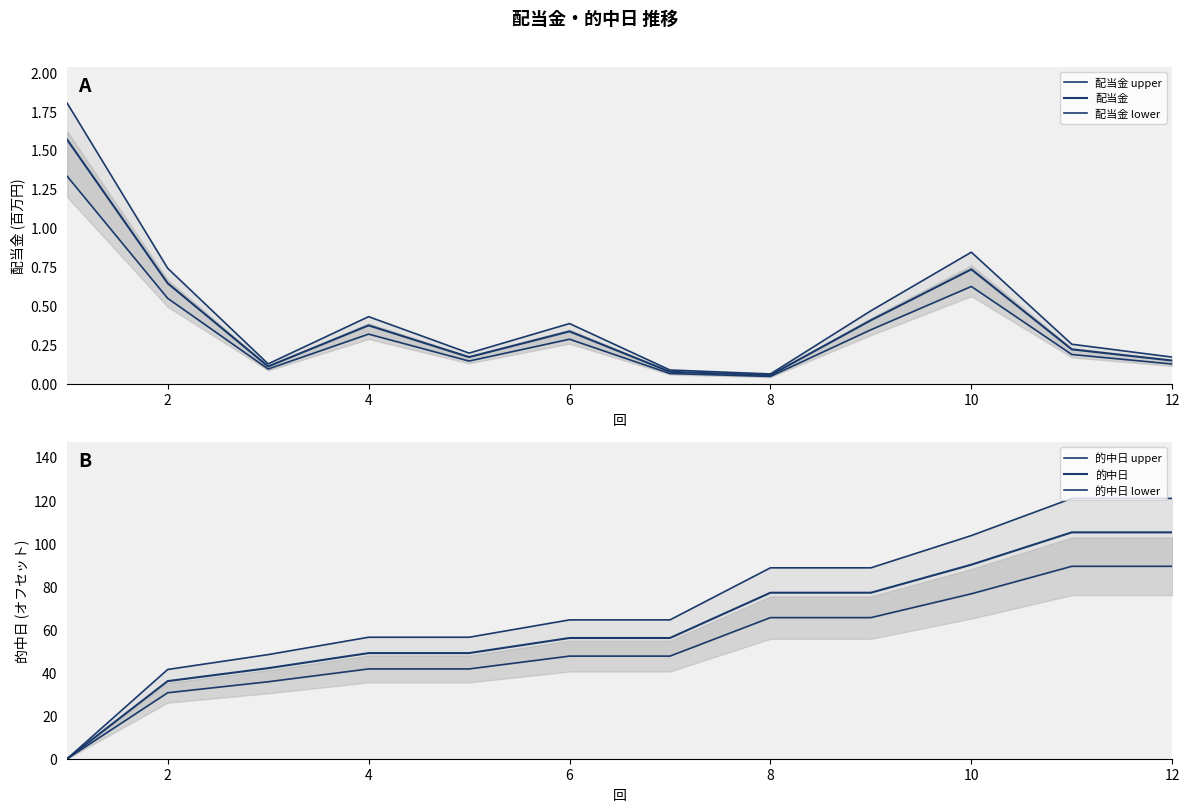

How many values in the 的中日 series are below 56?

5